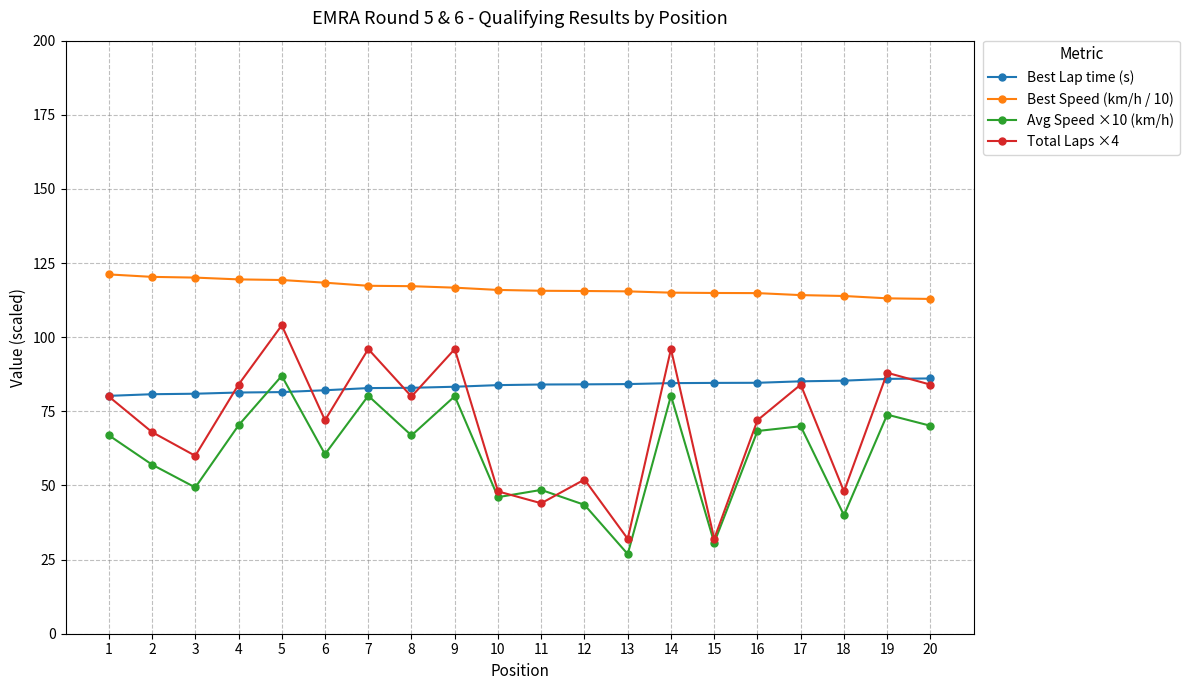

Is the value of Total Laps ×4 at 15 greater than the value of Best Lap time (s) at 16?

No